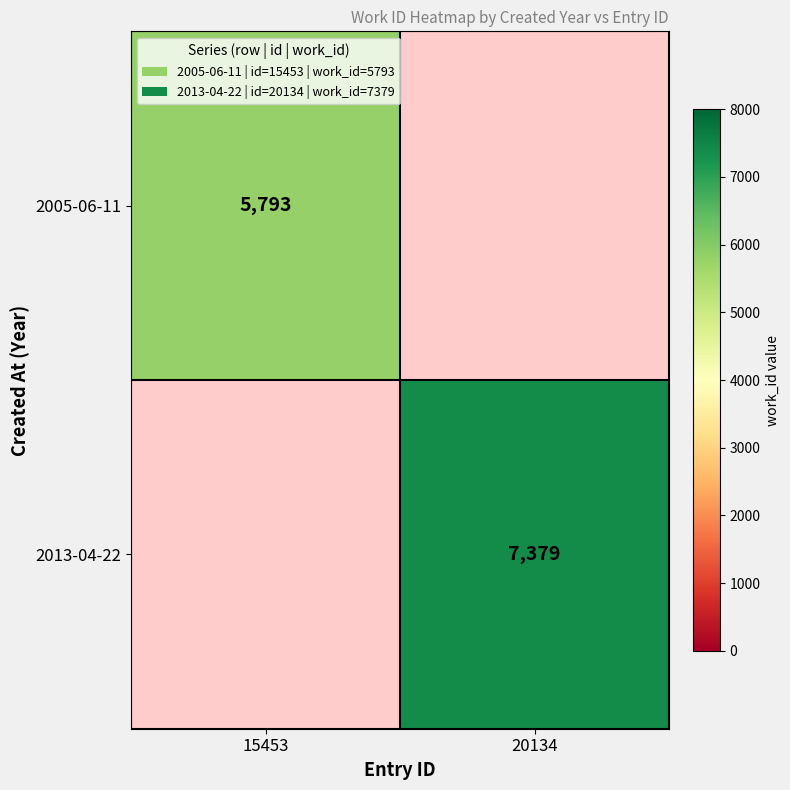

Is the value of 2005-06-11 at 15453 greater than the value of 2013-04-22 at 20134?

No